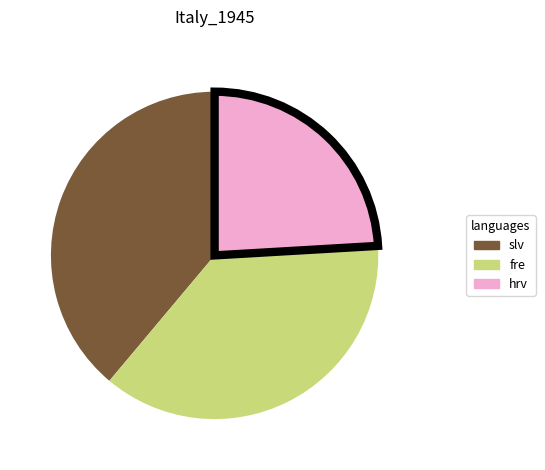

Is there any slice that represents more than half of the pie?

No